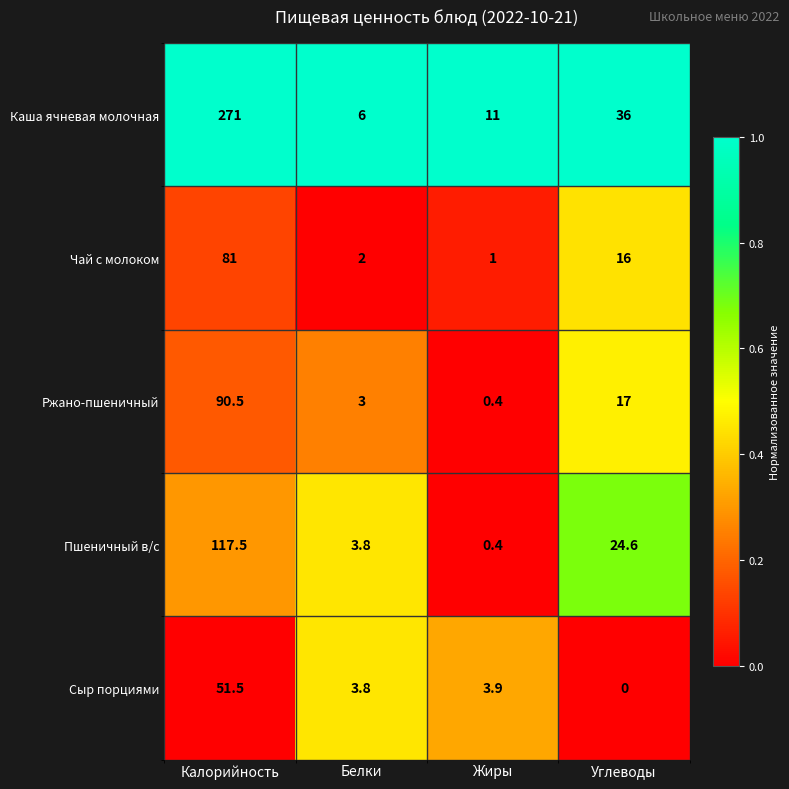

What is the difference between the maximum and minimum values in the Пшеничный в/с series?

117.1